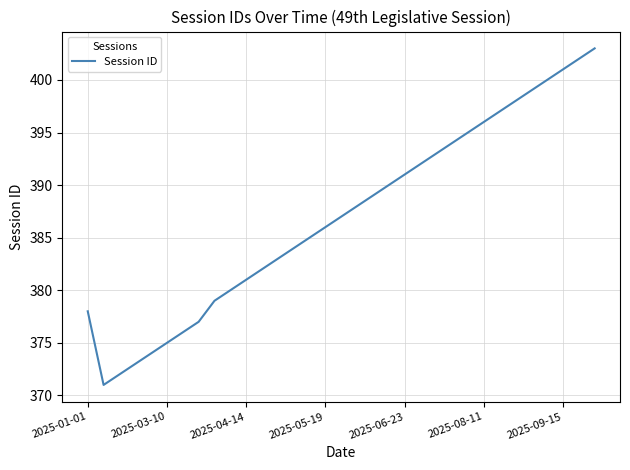

What is the difference between the maximum and minimum values?

32